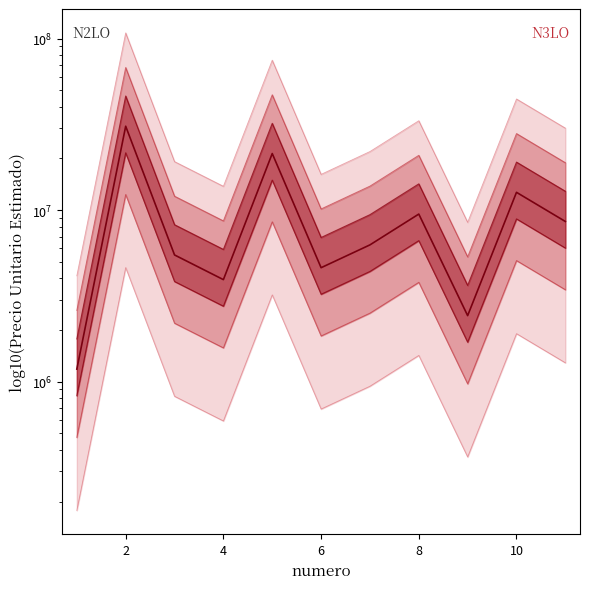

What is the difference between the values at 8 and 9?

10263208